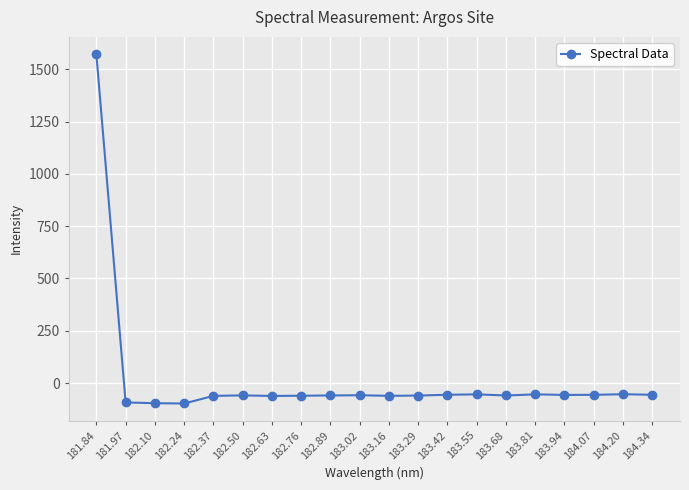

What is the difference between the maximum and second lowest values?

1667.4